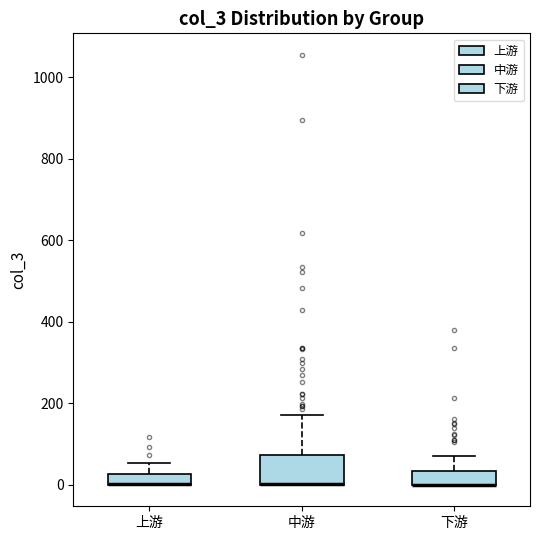

Which box is the tallest, from its lower edge to its upper edge?

中游